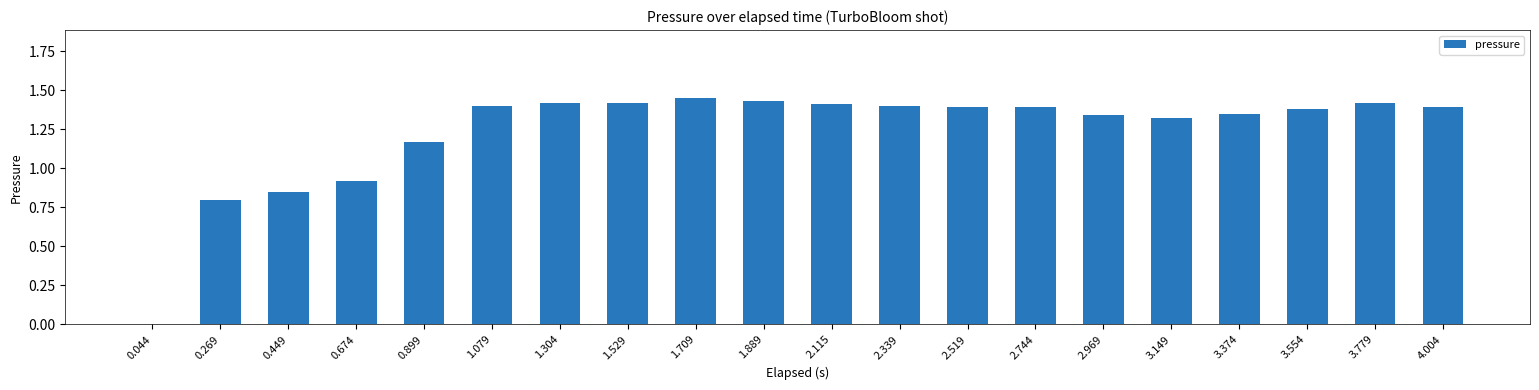

At which label does the data first exceed 1?

0.899